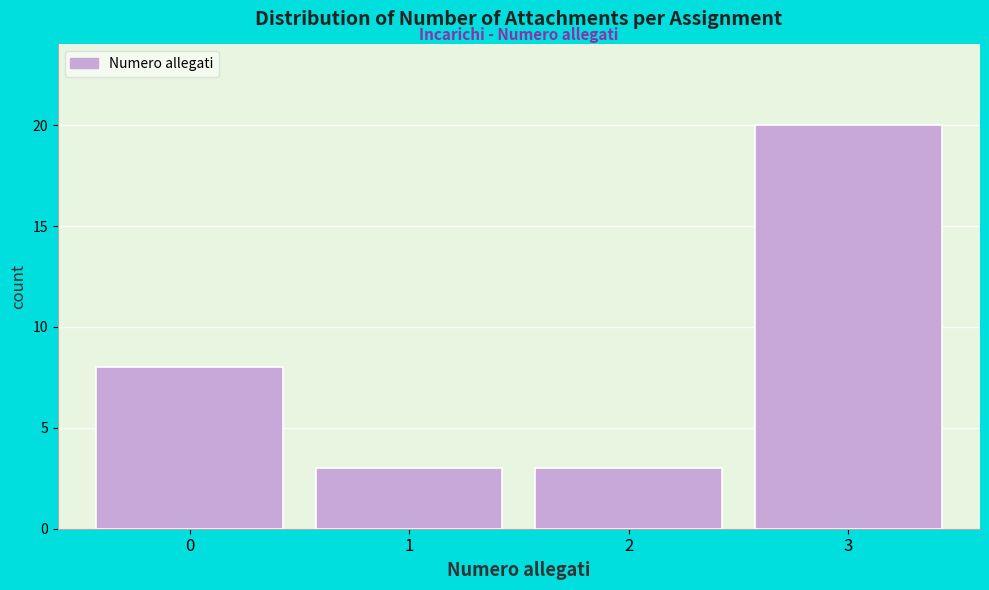

How tall is the bar that spans 1.5 to 2.5 on the x-axis? The values are not printed on the chart, so give them approximately, as read against the axis.

3